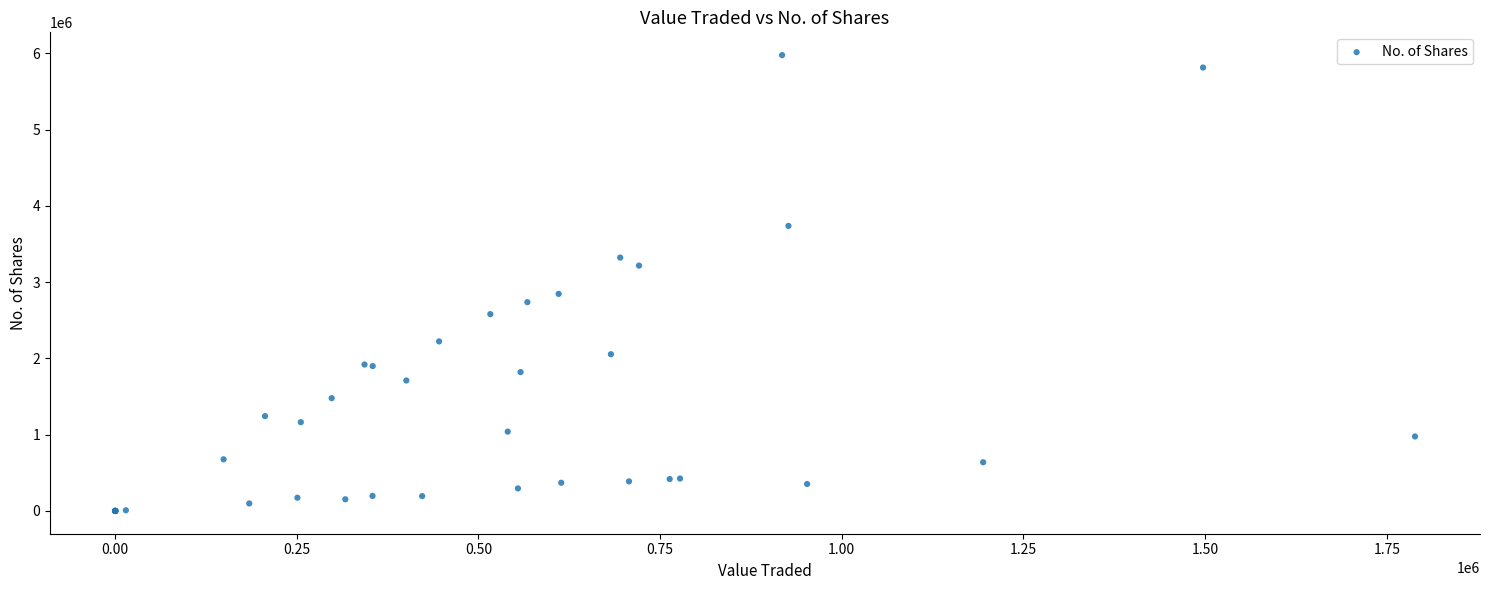

What Y value in the scatter plot is closest to 2988456?

2845912